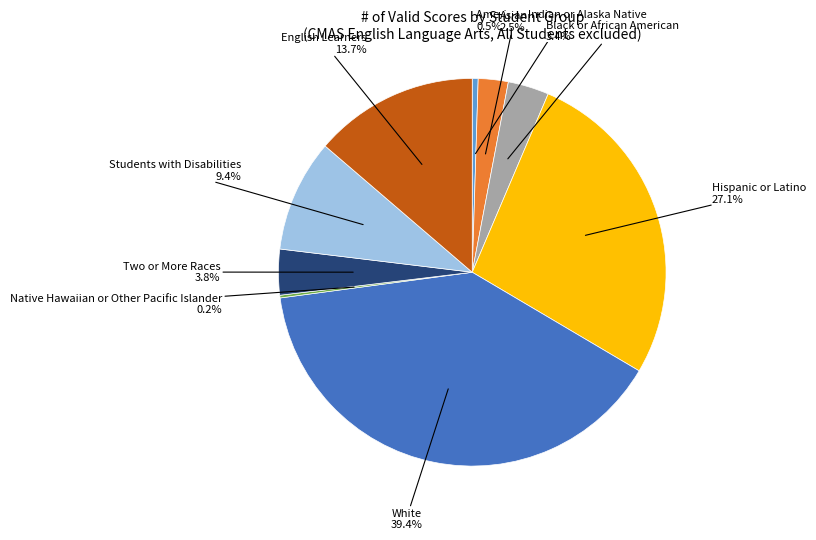

Which has a higher value, American Indian or Alaska Native or Hispanic or Latino?

Hispanic or Latino